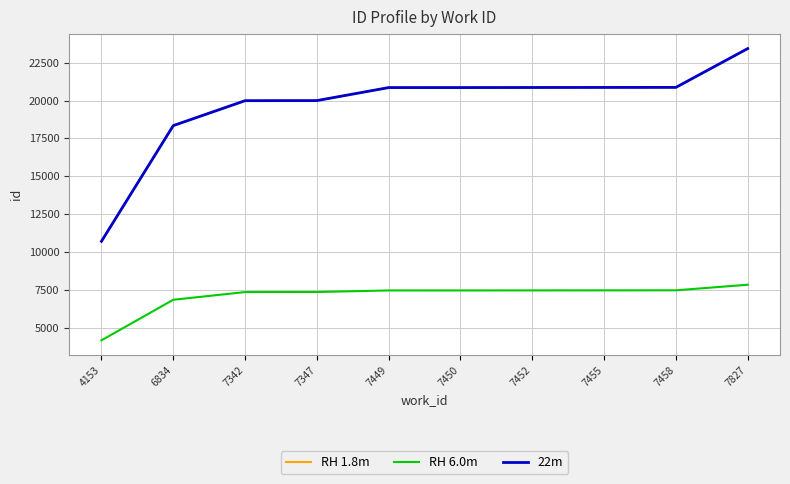

Is this an area chart (filled region under the line)?

No